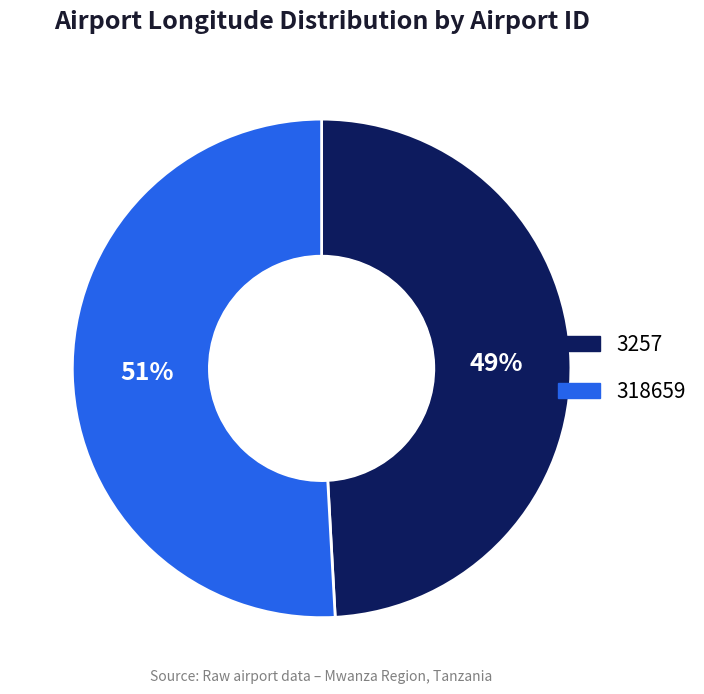

The 3257 slice represents 49% of the pie. True or false?

True